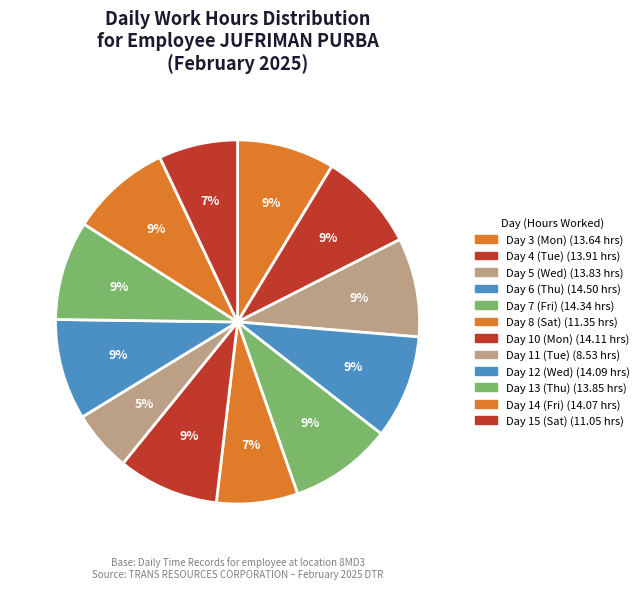

Which slice is the smallest?

Day 11 (Tue)